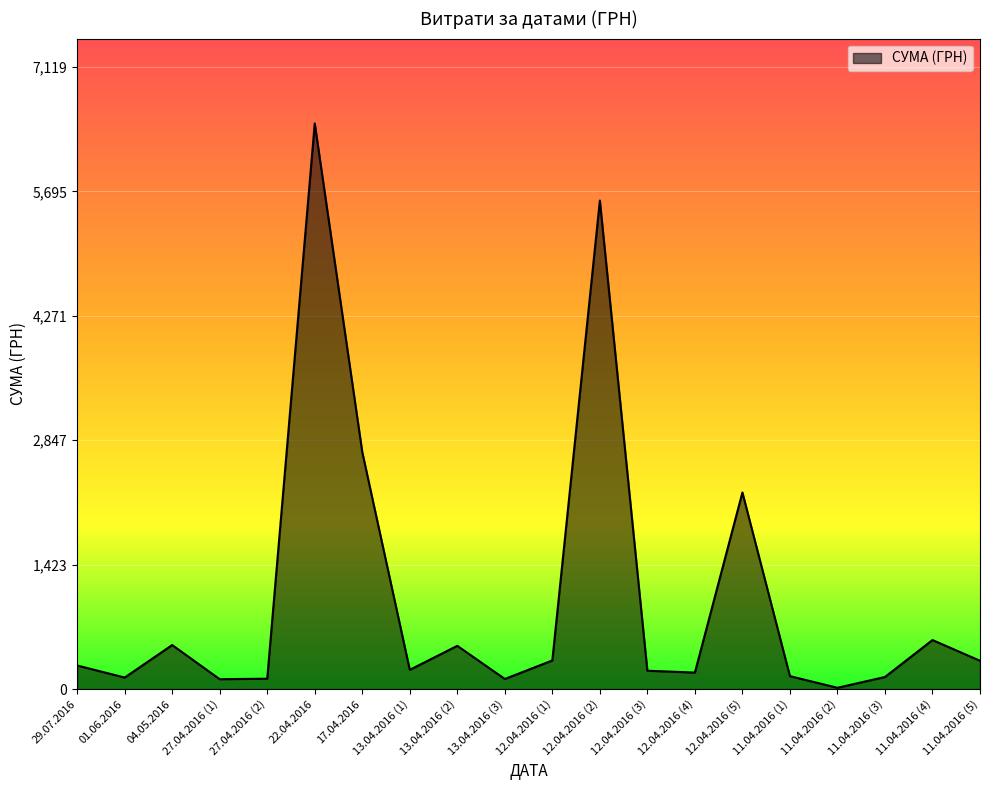

What is the difference between the values at 17.04.2016 and 11.04.2016 (5)?

2388.0